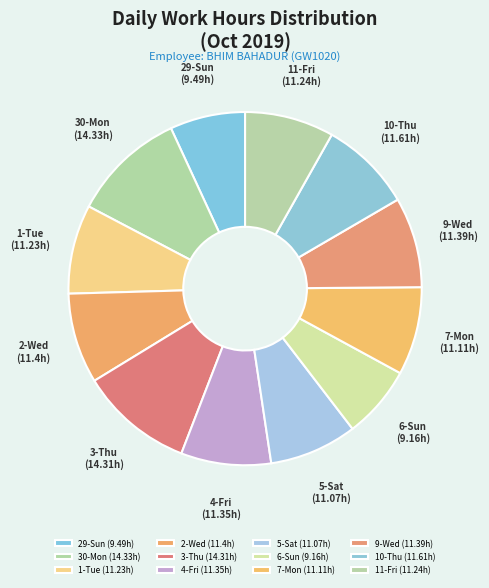

The 4-Fri slice represents 1% of the pie. True or false?

False